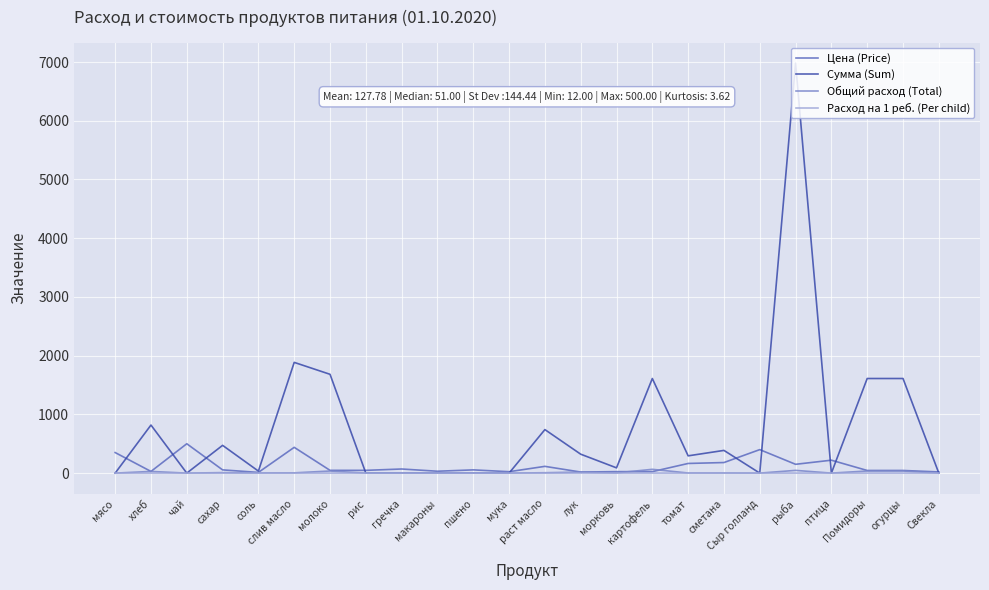

What is the highest value of the Сумма (Sum) series?

6981.0